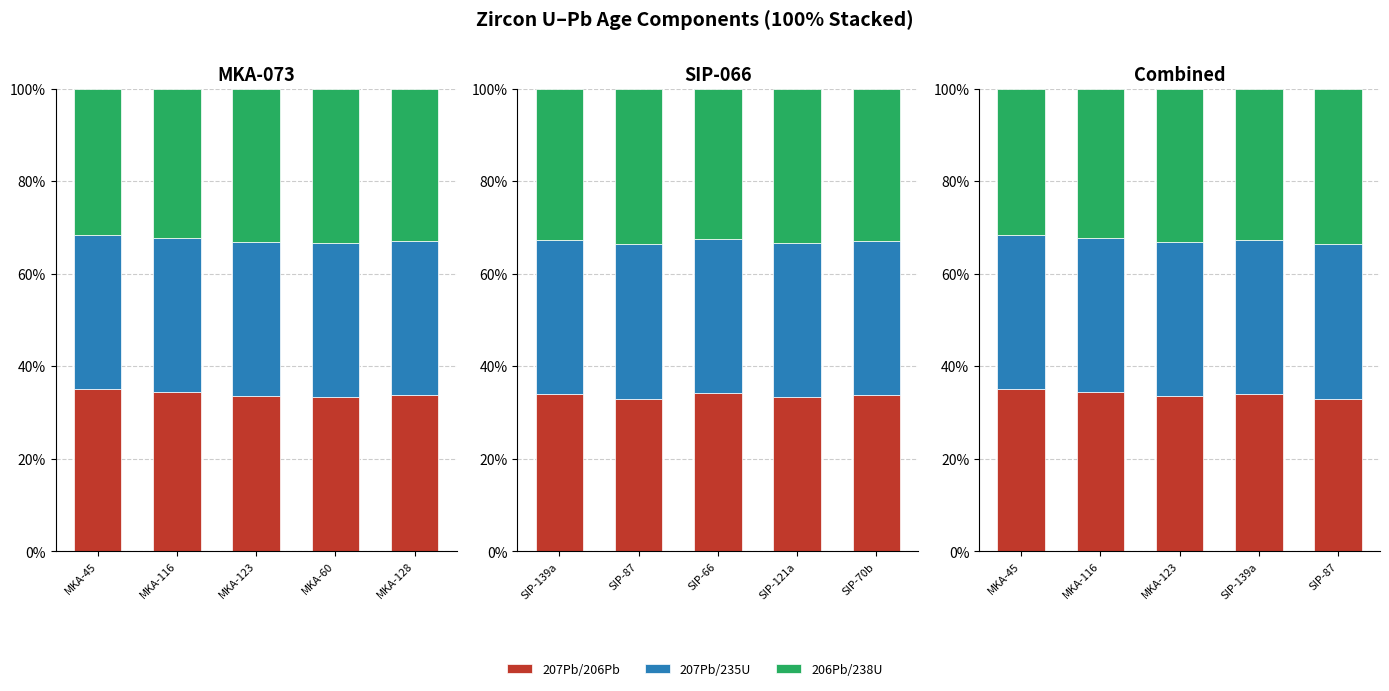

Between SIP-139a and SIP-87, which series saw the biggest shift?

207Pb/206Pb